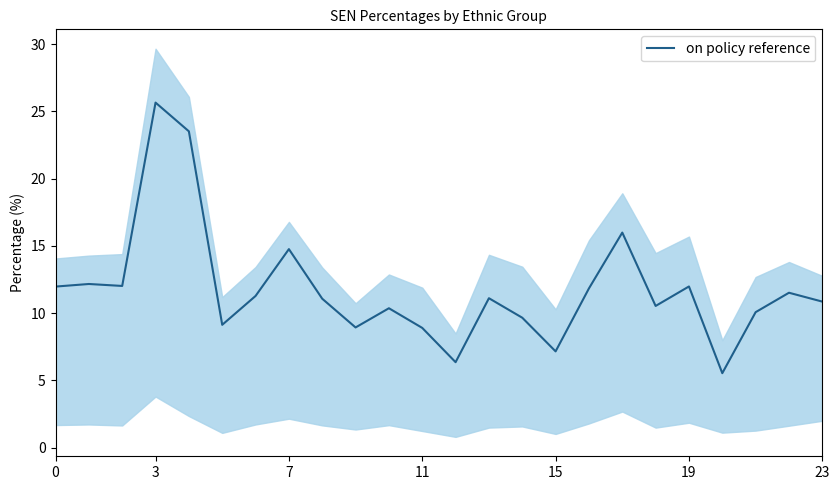

How many data points are above 11?

13